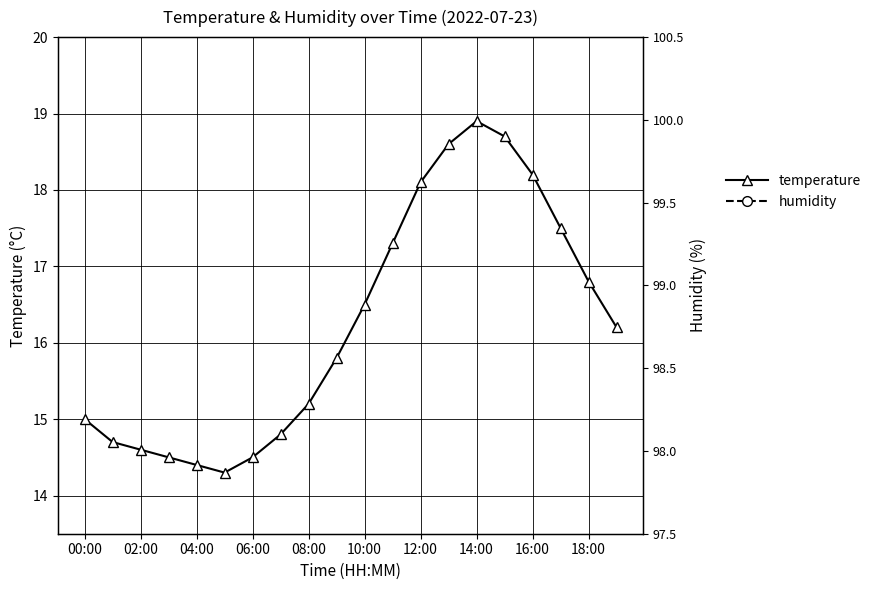

How many values in the temperature series are below 16?

10